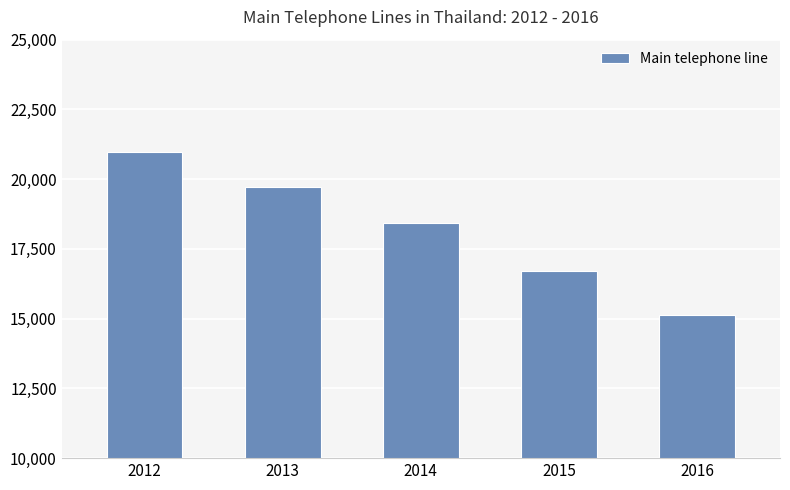

Approximately how many times larger is the value at 2013 compared to 2015?

1.2